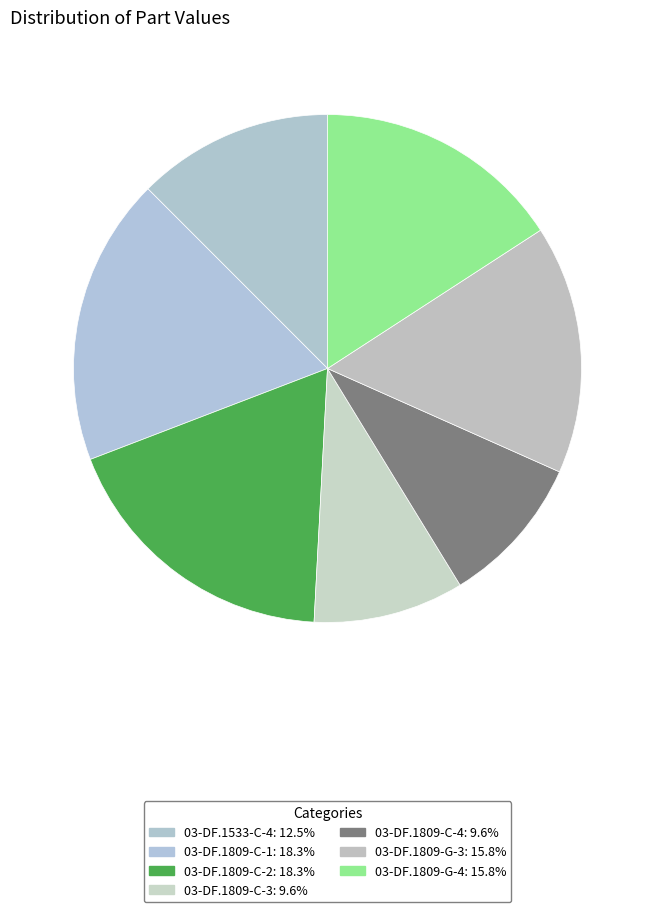

What portion of the pie excludes 03-DF.1533-C-4?

87.5%